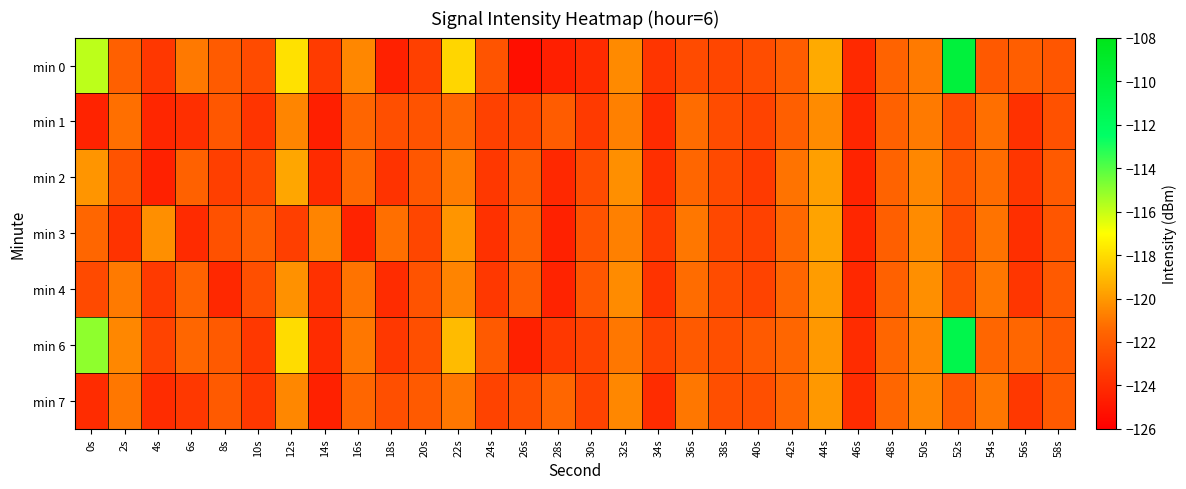

Rank the series at 6s from lowest to highest value.

min 3, min 1, min 7, min 2, min 4, min 6, min 0